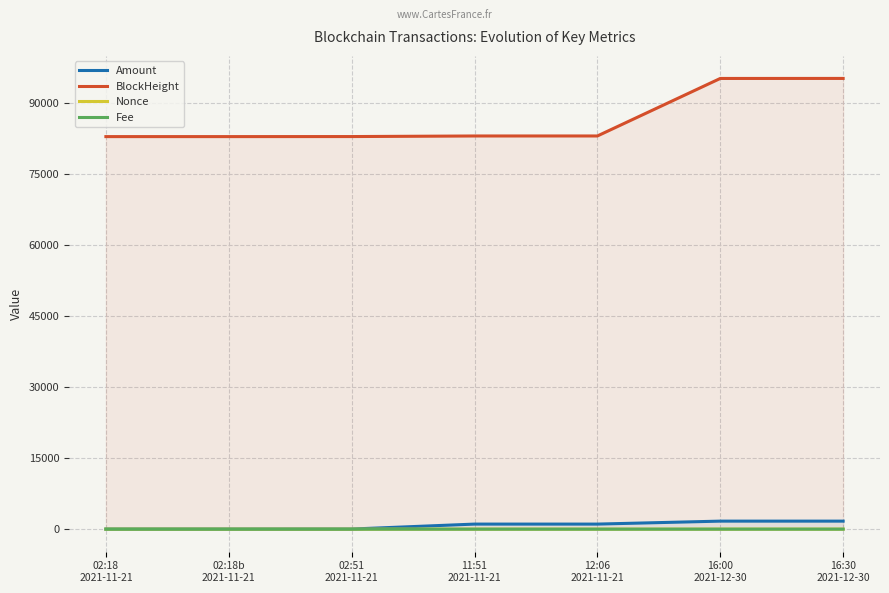

Does the chart display data point markers on the line(s)?

No